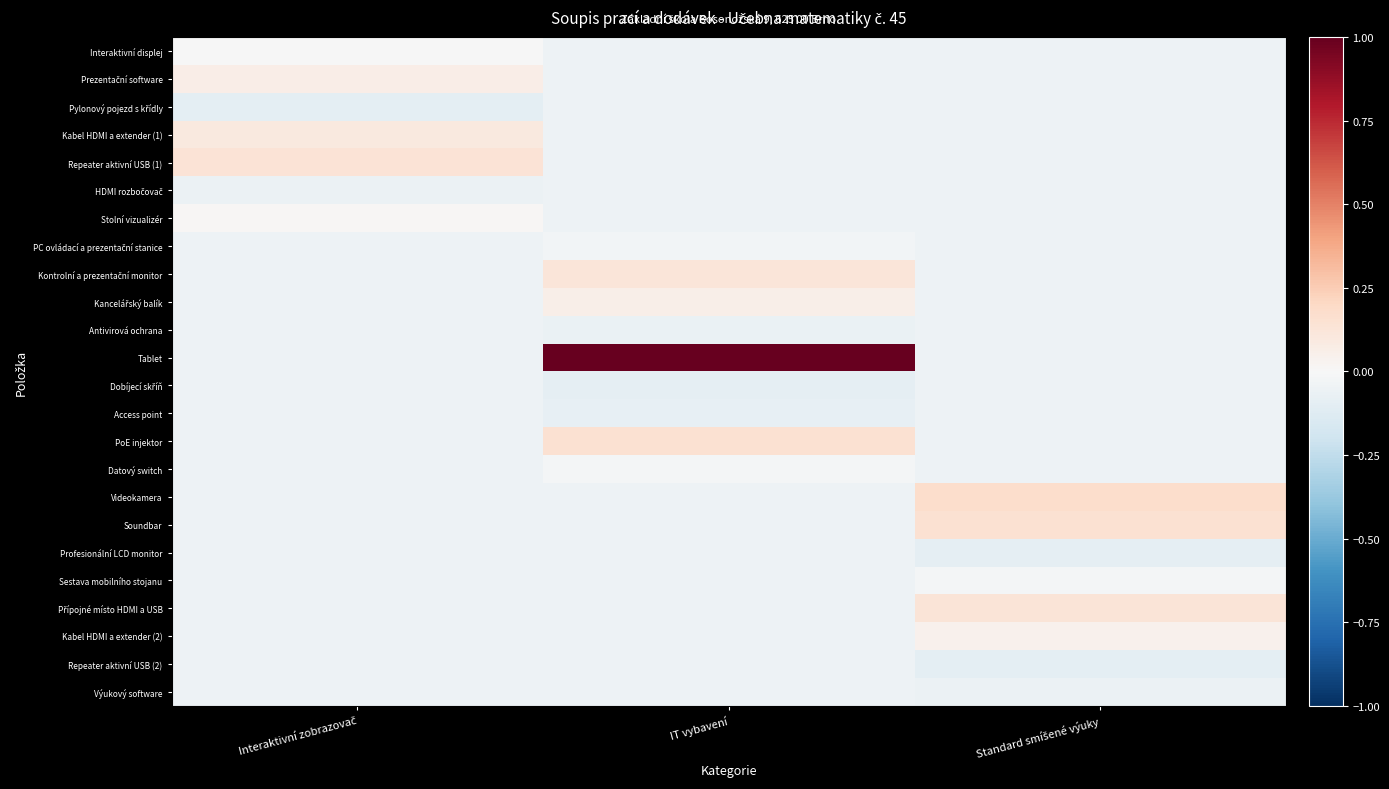

Which series has the largest total across all categories?

Tablet